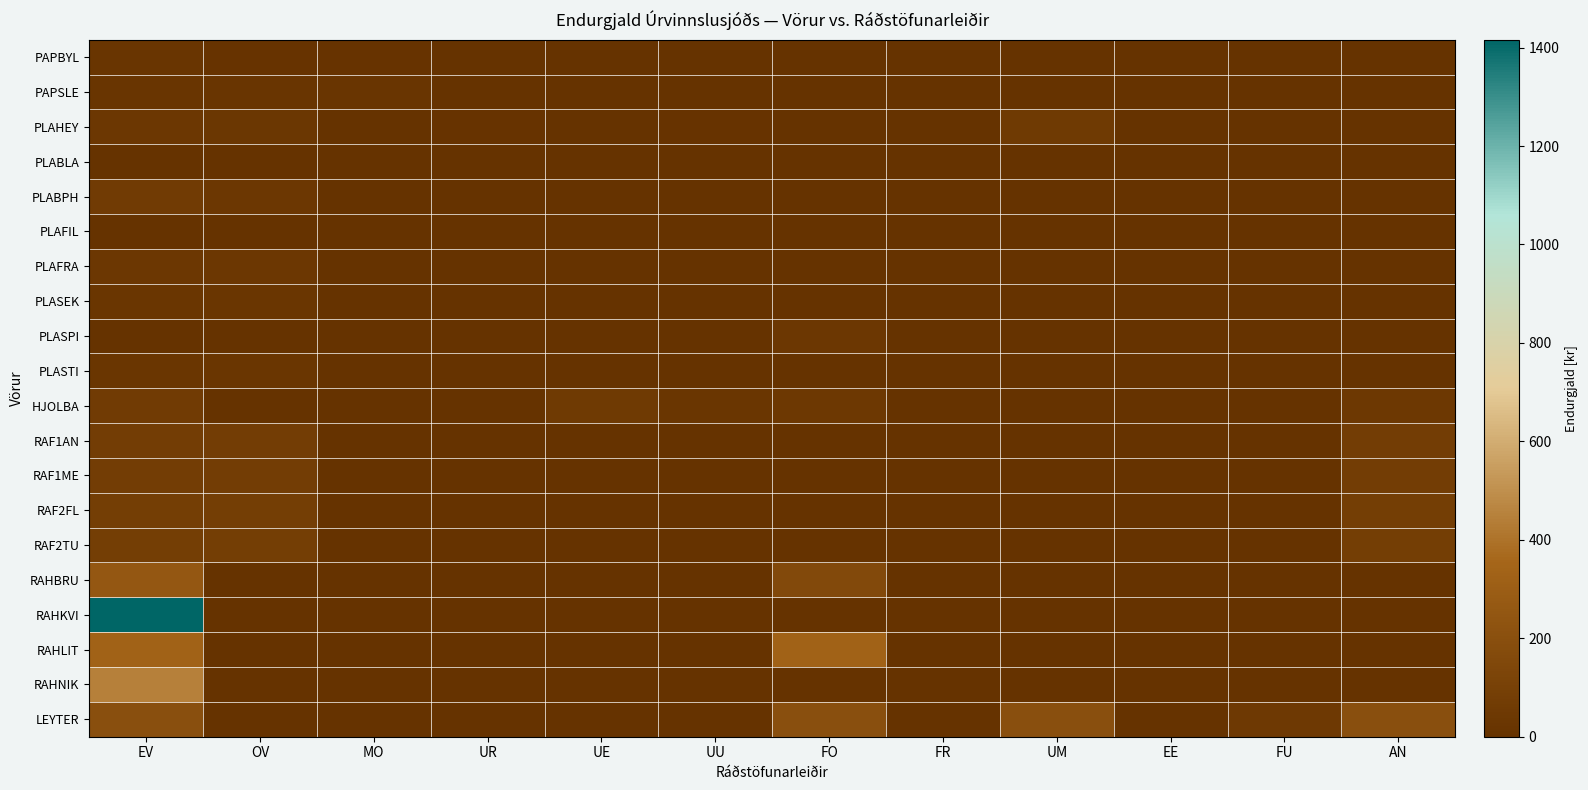

What is the total value across all series at UE?

50